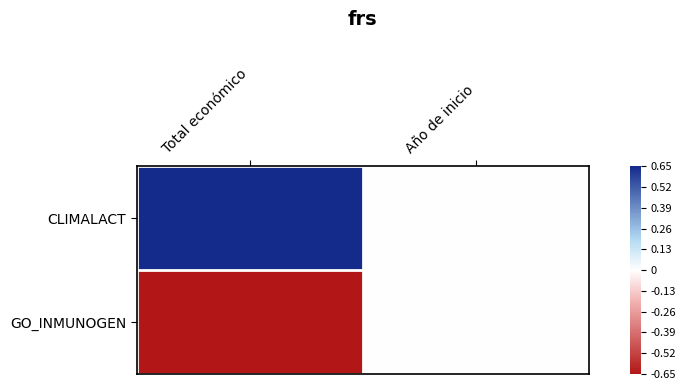

Reading left to right, what are all the values shown in this chart?

CLIMALACT: Total económico=0.7	Año de inicio=0.0
GO_INMUNOGEN: Total económico=-0.7	Año de inicio=0.0